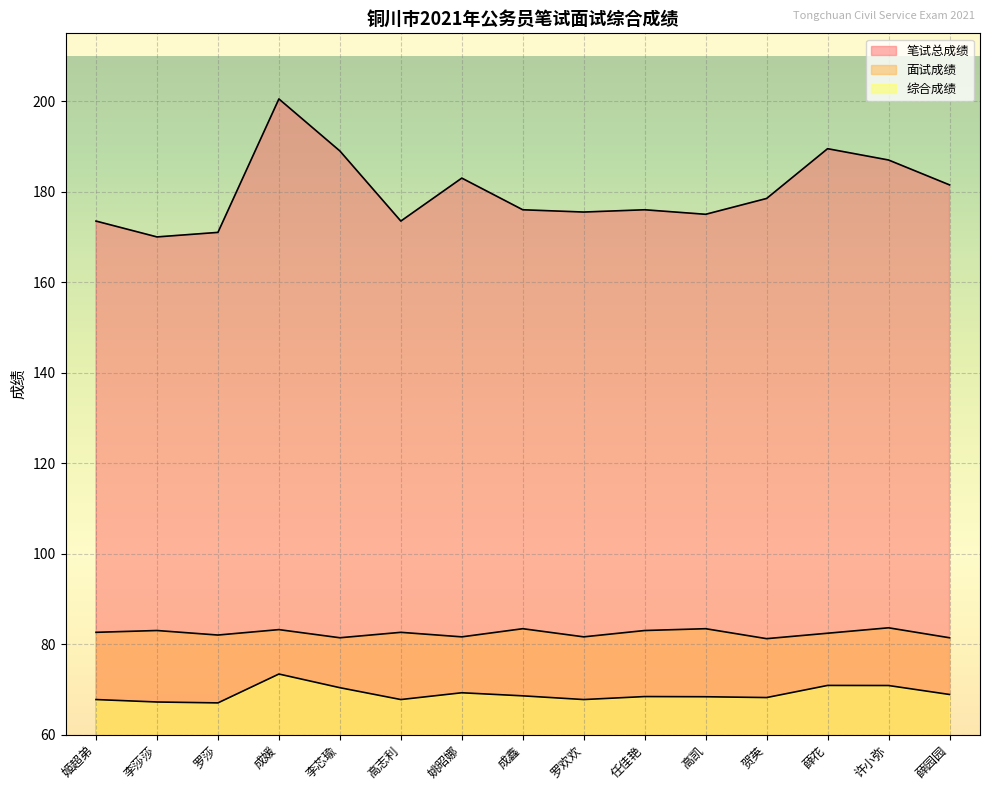

What is the value of the 笔试总成绩 point at the 2nd from the left?

170.0